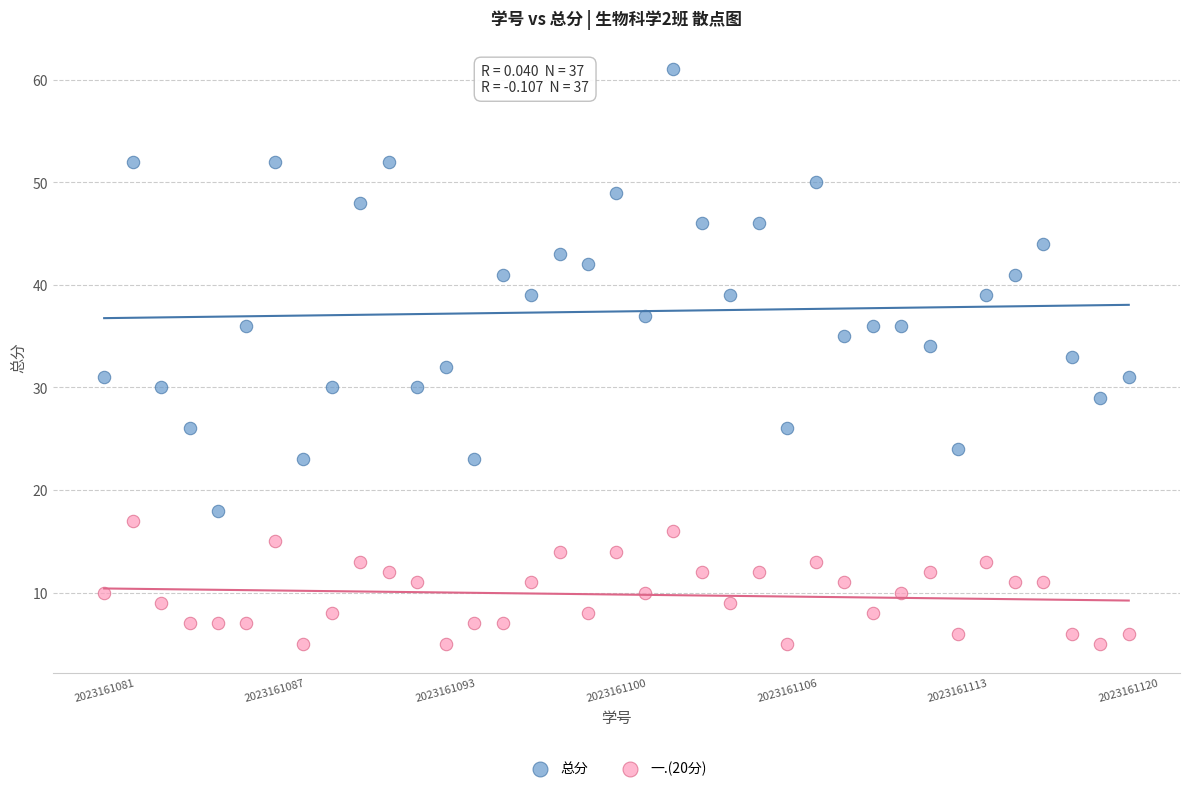

Which series has the largest Y range (max minus min)?

总分